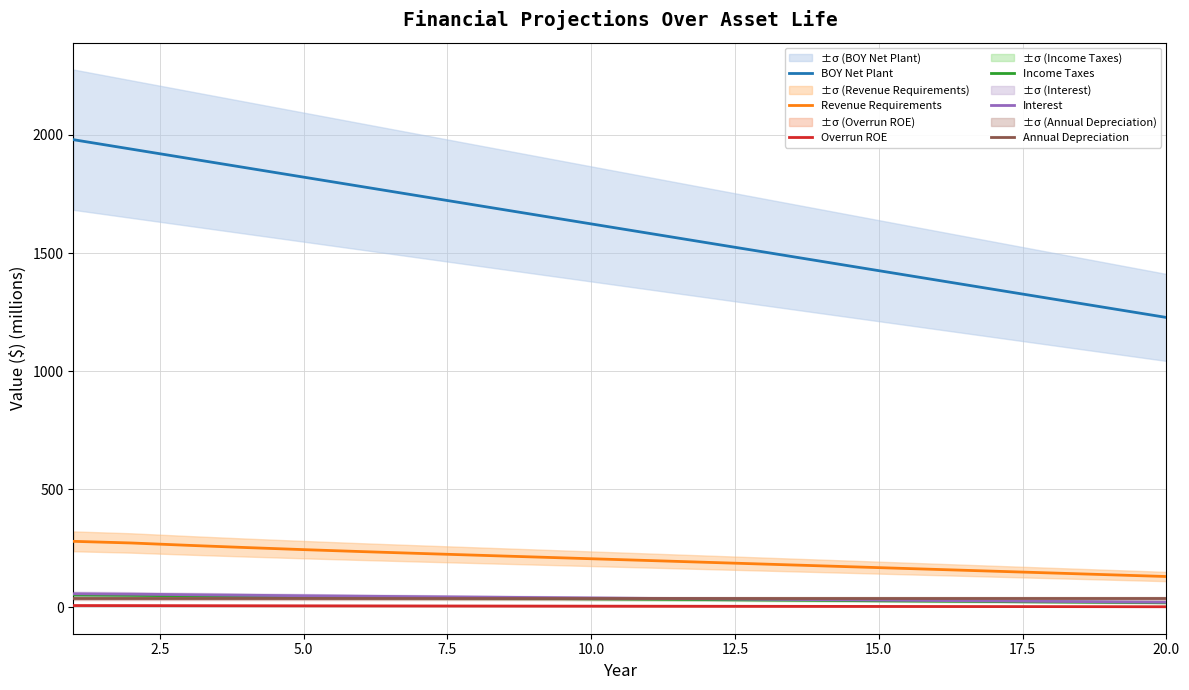

The value of Annual Depreciation at 15.0 is 39.6. True or false?

True